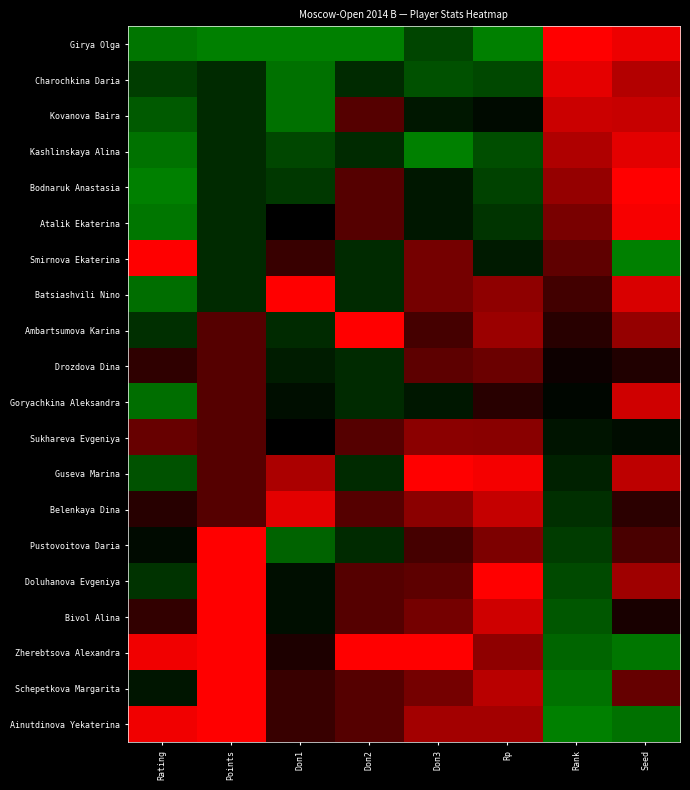

Reading left to right, extract all data points from this chart.

Girya Olga: Rating=0.9	Points=1.0	Doп1=1.0	Doп2=1.0	Doп3=0.5	Rp=1.0	Rank=-1.0	Seed=-0.9
Charochkina Daria: Rating=0.5	Points=0.3	Doп1=0.9	Doп2=0.3	Doп3=0.6	Rp=0.6	Rank=-0.9	Seed=-0.7
Kovanova Baira: Rating=0.7	Points=0.3	Doп1=0.9	Doп2=-0.3	Doп3=0.2	Rp=0.1	Rank=-0.8	Seed=-0.8
Kashlinskaya Alina: Rating=0.9	Points=0.3	Doп1=0.6	Doп2=0.3	Doп3=1.0	Rp=0.6	Rank=-0.7	Seed=-0.9
Bodnaruk Anastasia: Rating=1.0	Points=0.3	Doп1=0.4	Doп2=-0.3	Doп3=0.2	Rp=0.5	Rank=-0.6	Seed=-1.0
Atalik Ekaterina: Rating=0.9	Points=0.3	Doп1=0.0	Doп2=-0.3	Doп3=0.2	Rp=0.4	Rank=-0.5	Seed=-1.0
Smirnova Ekaterina: Rating=-1.0	Points=0.3	Doп1=-0.2	Doп2=0.3	Doп3=-0.5	Rp=0.2	Rank=-0.4	Seed=1.0
Batsiashvili Nino: Rating=0.9	Points=0.3	Doп1=-1.0	Doп2=0.3	Doп3=-0.5	Rp=-0.6	Rank=-0.3	Seed=-0.8
Ambartsumova Karina: Rating=0.4	Points=-0.3	Doп1=0.3	Doп2=-1.0	Doп3=-0.3	Rp=-0.6	Rank=-0.2	Seed=-0.6
Drozdova Dina: Rating=-0.2	Points=-0.3	Doп1=0.2	Doп2=0.3	Doп3=-0.4	Rp=-0.4	Rank=-0.1	Seed=-0.1
Goryachkina Aleksandra: Rating=0.9	Points=-0.3	Doп1=0.1	Doп2=0.3	Doп3=0.2	Rp=-0.2	Rank=0.1	Seed=-0.8
Sukhareva Evgeniya: Rating=-0.4	Points=-0.3	Doп1=0.0	Doп2=-0.3	Doп3=-0.5	Rp=-0.5	Rank=0.2	Seed=0.1
Guseva Marina: Rating=0.6	Points=-0.3	Doп1=-0.7	Doп2=0.3	Doп3=-1.0	Rp=-1.0	Rank=0.3	Seed=-0.7
Belenkaya Dina: Rating=-0.2	Points=-0.3	Doп1=-0.9	Doп2=-0.3	Doп3=-0.5	Rp=-0.8	Rank=0.4	Seed=-0.2
Pustovoitova Daria: Rating=0.1	Points=-1.0	Doп1=0.8	Doп2=0.3	Doп3=-0.3	Rp=-0.5	Rank=0.5	Seed=-0.3
Doluhanova Evgeniya: Rating=0.4	Points=-1.0	Doп1=0.1	Doп2=-0.3	Doп3=-0.4	Rp=-1.0	Rank=0.6	Seed=-0.6
Bivol Alina: Rating=-0.2	Points=-1.0	Doп1=0.1	Doп2=-0.3	Doп3=-0.5	Rp=-0.8	Rank=0.7	Seed=-0.1
Zherebtsova Alexandra: Rating=-0.9	Points=-1.0	Doп1=-0.1	Doп2=-1.0	Doп3=-1.0	Rp=-0.6	Rank=0.8	Seed=0.9
Schepetkova Margarita: Rating=0.2	Points=-1.0	Doп1=-0.2	Doп2=-0.3	Doп3=-0.5	Rp=-0.7	Rank=0.9	Seed=-0.4
Ainutdinova Yekaterina: Rating=-0.9	Points=-1.0	Doп1=-0.2	Doп2=-0.3	Doп3=-0.6	Rp=-0.6	Rank=1.0	Seed=0.9